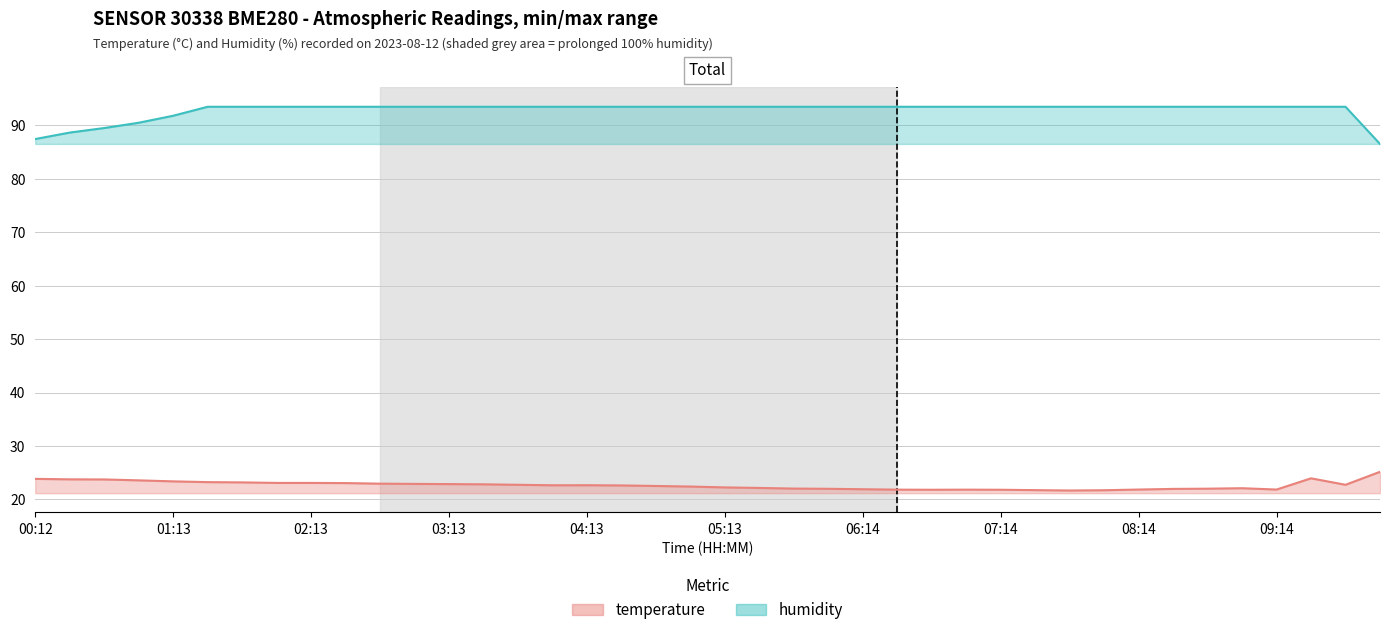

What is the highest value of the temperature series?

25.2